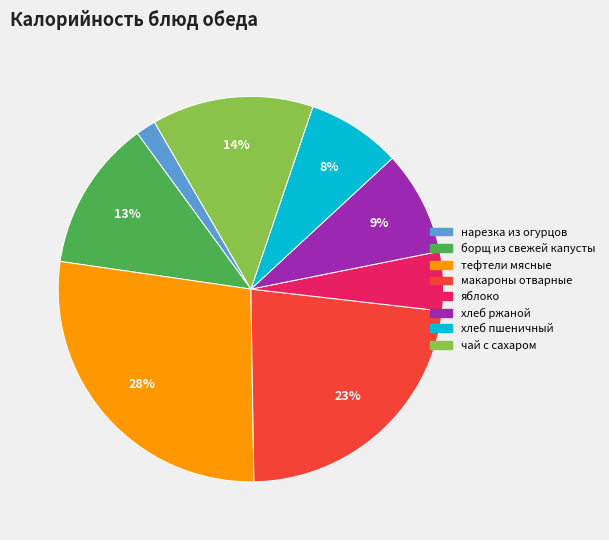

Is it true that хлеб ржаной is 1% of the pie?

False